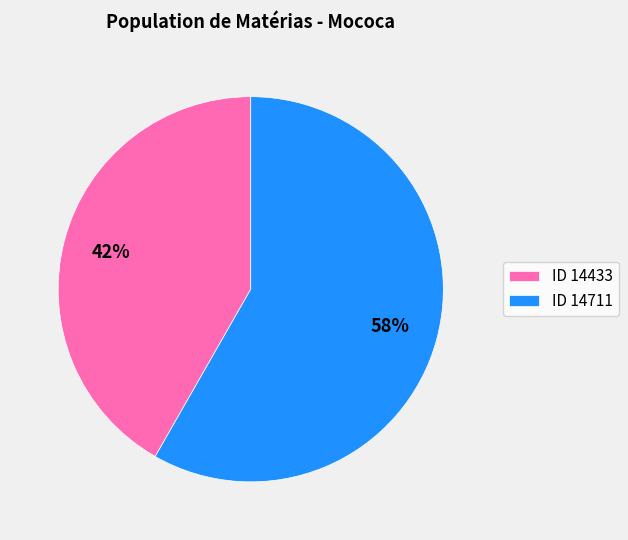

Does any single category account for the majority?

Yes